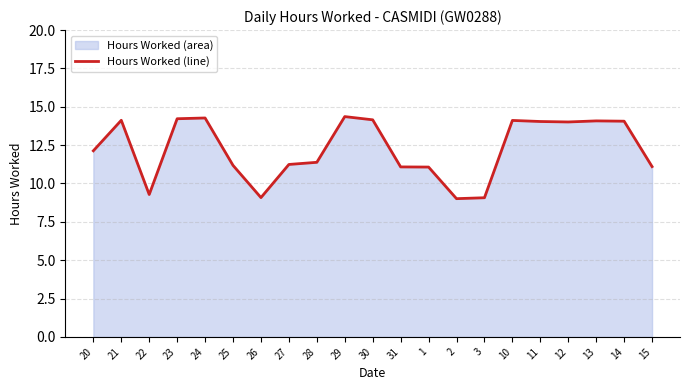

What is the sum of the values at 25 and 13?

25.3